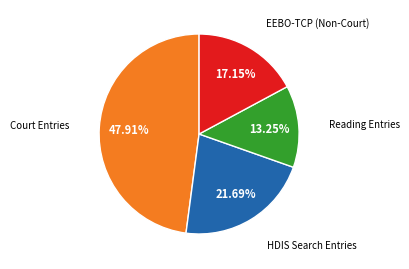

Is there any slice that represents more than half of the pie?

No